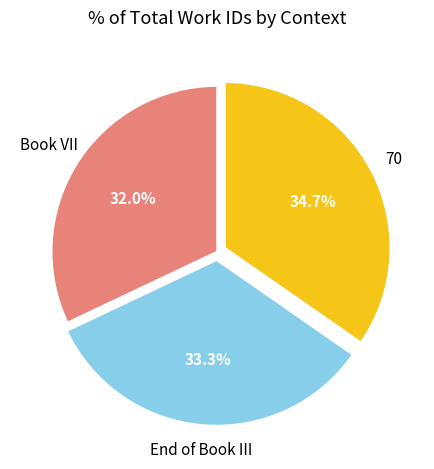

Rank the categories by value from highest to lowest.

70, End of Book III, Book VII